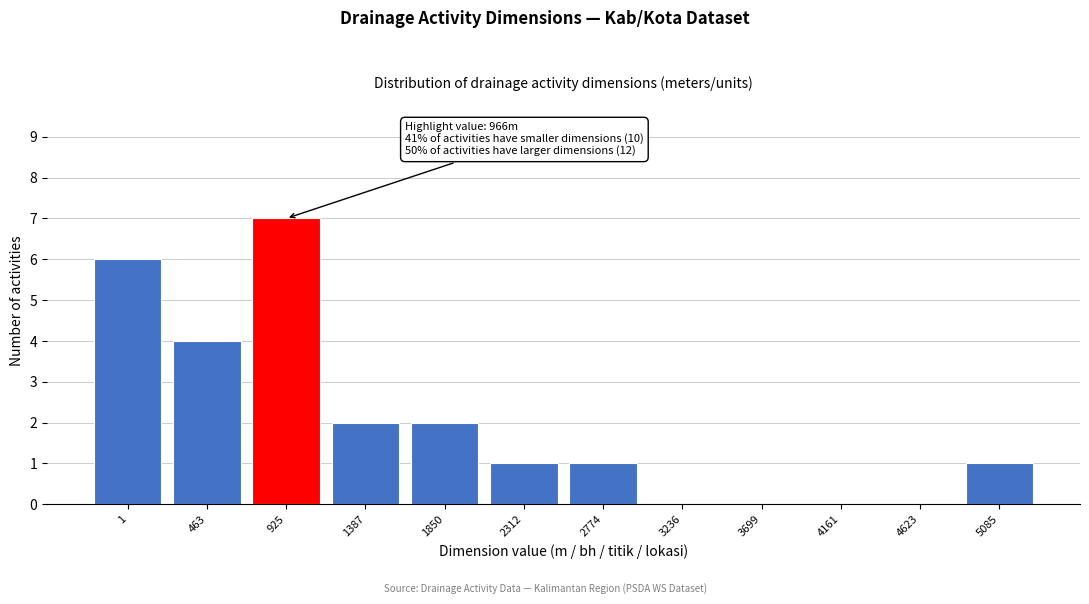

Reading left to right, extract all data points from this chart.

1=6	463=4	925=7	1387=2	1850=2	2312=1	2774=1	3236=0	3699=0	4161=0	4623=0	5085=1